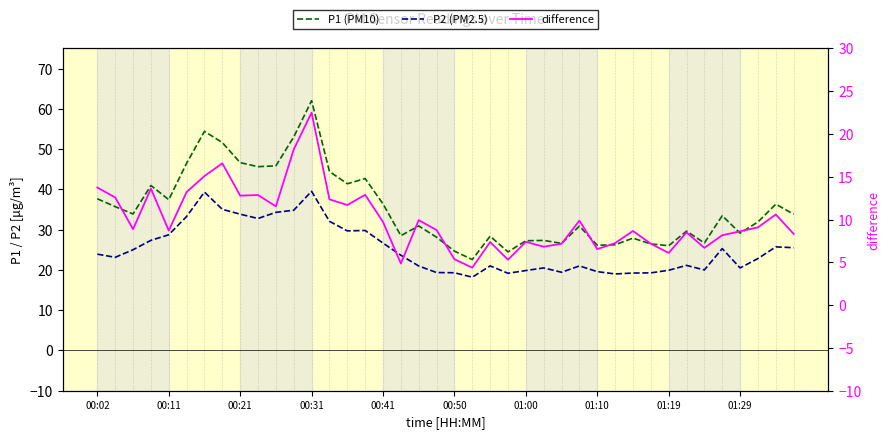

True or false: P2 (PM2.5) and difference cross at least once.

False